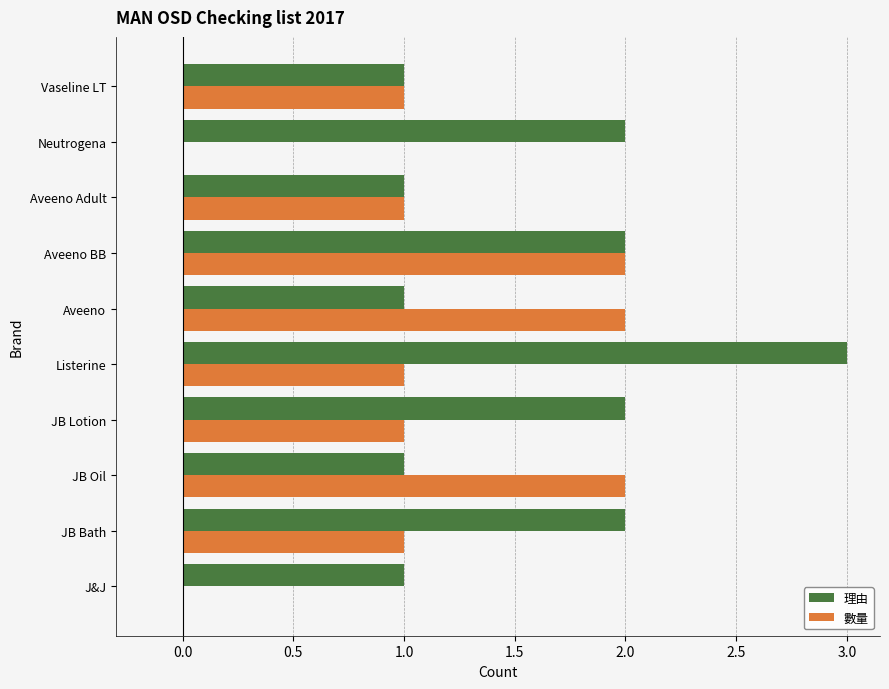

Is the value of 數量 at J&J greater than the value of 理由 at J&J?

No